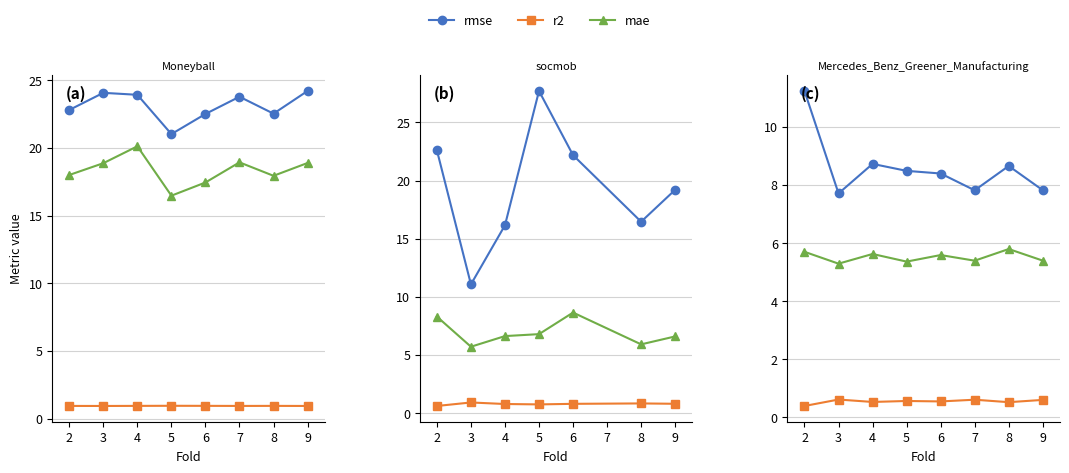

What is the spread (max minus min) of values at 7?

7.2